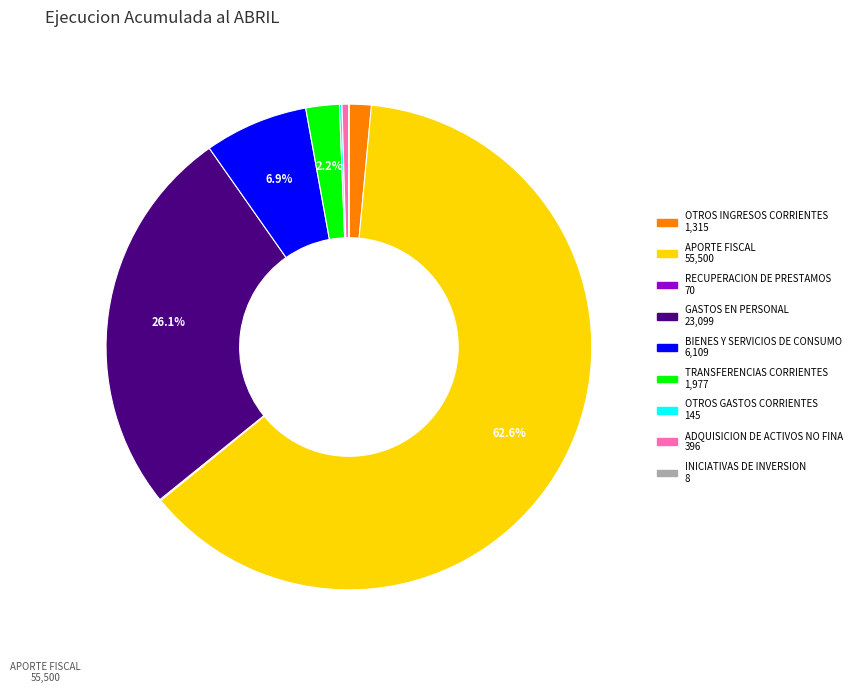

Is there any slice that represents more than half of the pie?

Yes